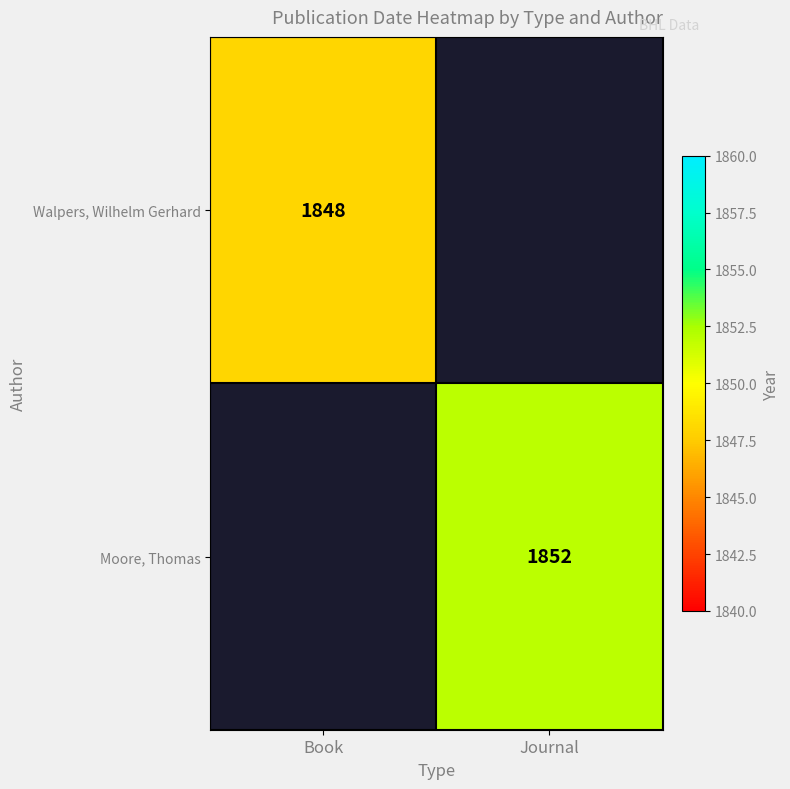

The value of Walpers, Wilhelm Gerhard at Book is 1848. True or false?

True